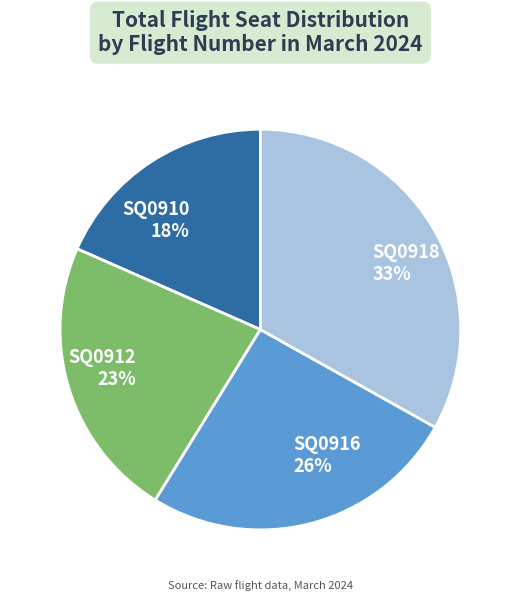

Rank the categories by value from highest to lowest.

SQ0918, SQ0916, SQ0912, SQ0910